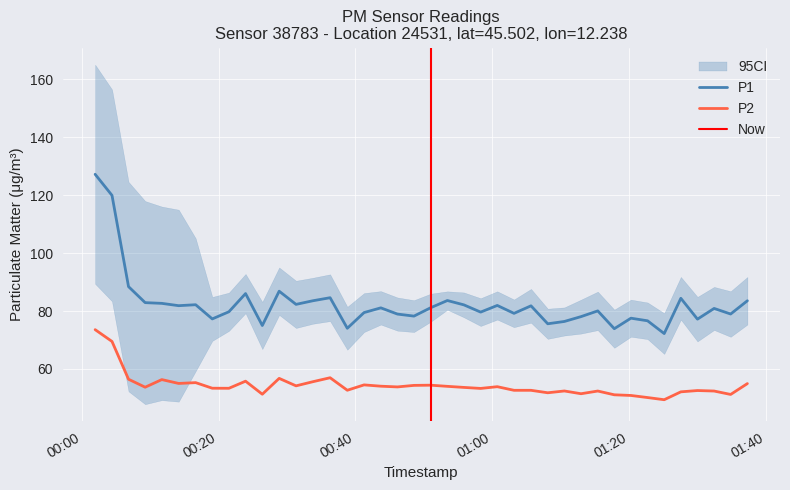

True or false: P2 and P1 intersect in this chart.

False